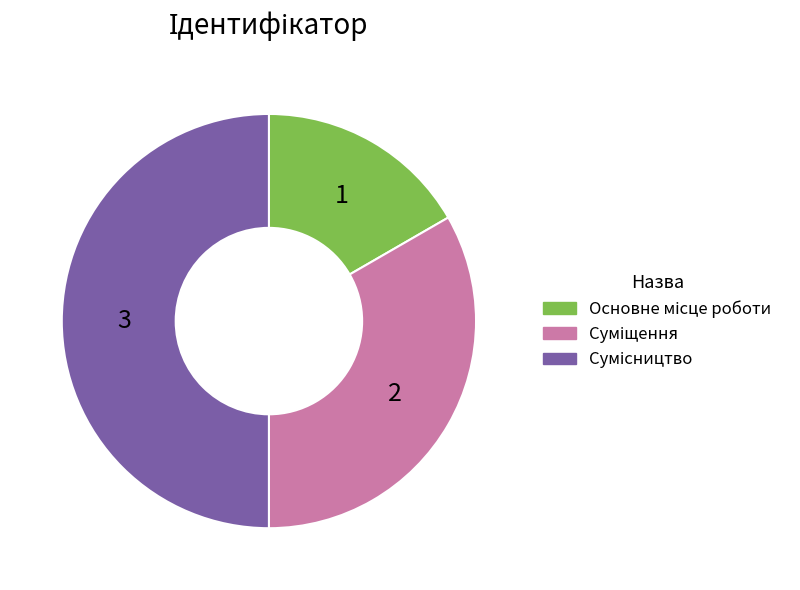

Does Суміщення represent more than half of the total?

No